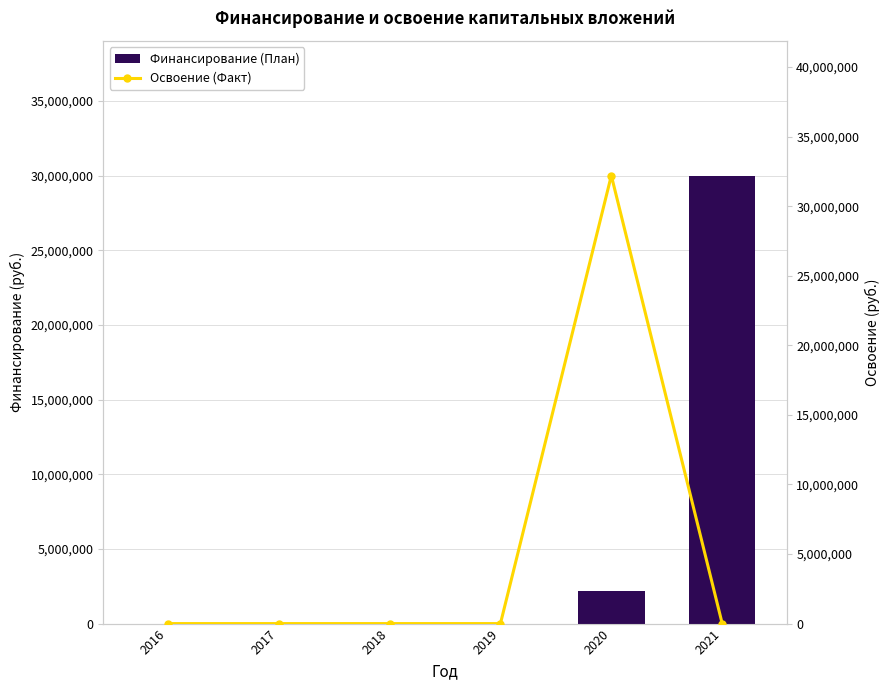

What is the value of the Финансирование (План) bar at the 6th from the left?

30000000